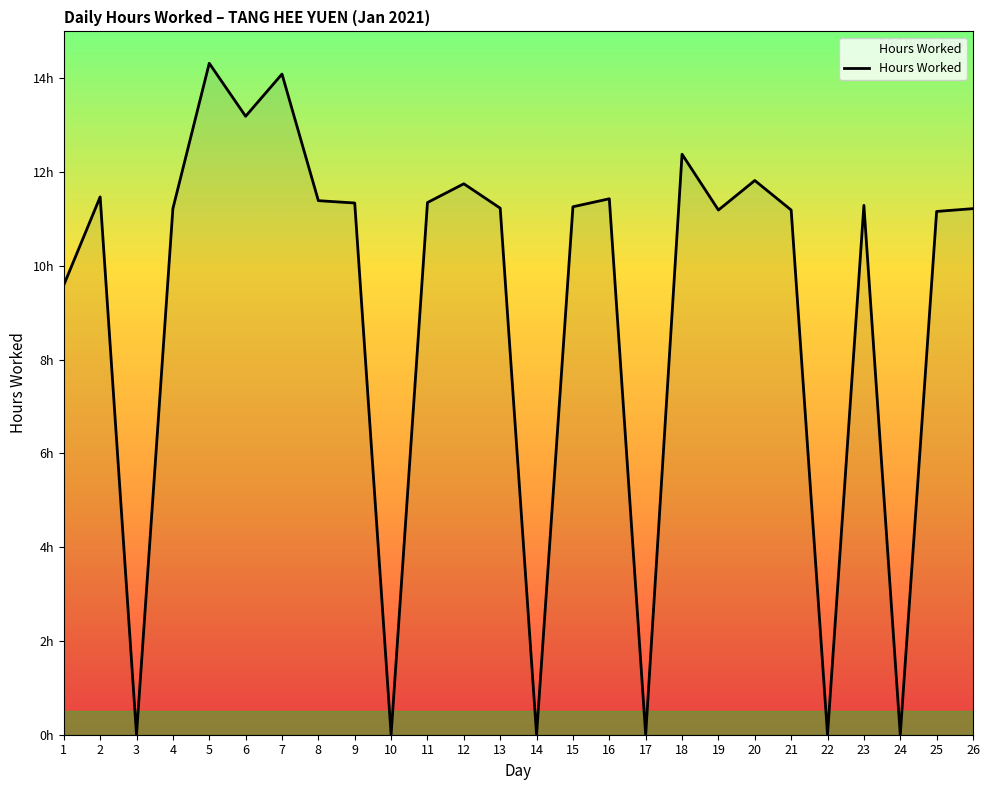

Does the chart have visible grid lines?

No